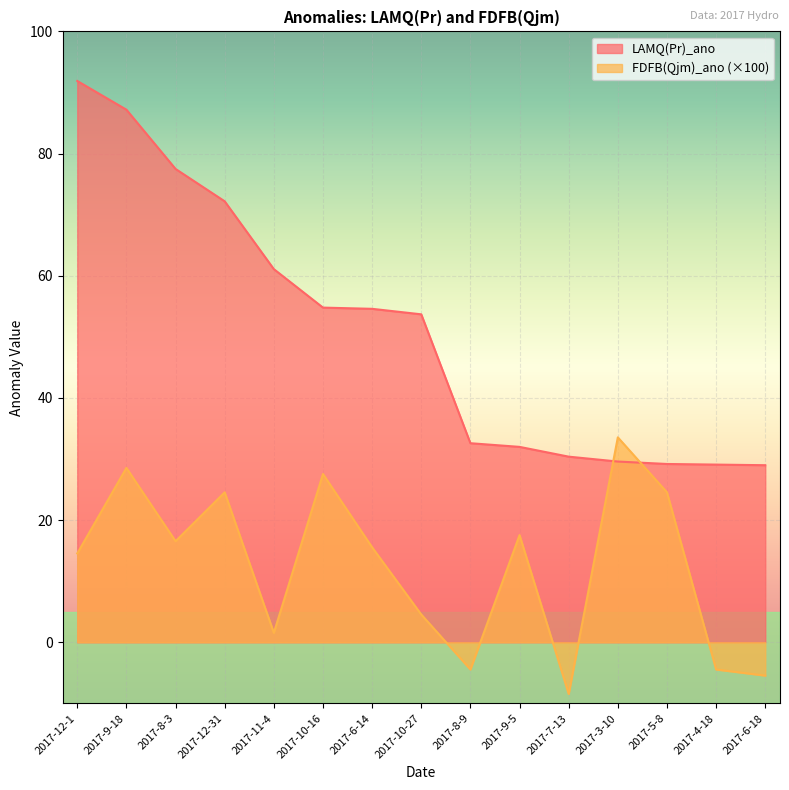

Rank the series by their average value, from highest to lowest.

LAMQ(Pr)_ano, FDFB(Qjm)_ano (×100)